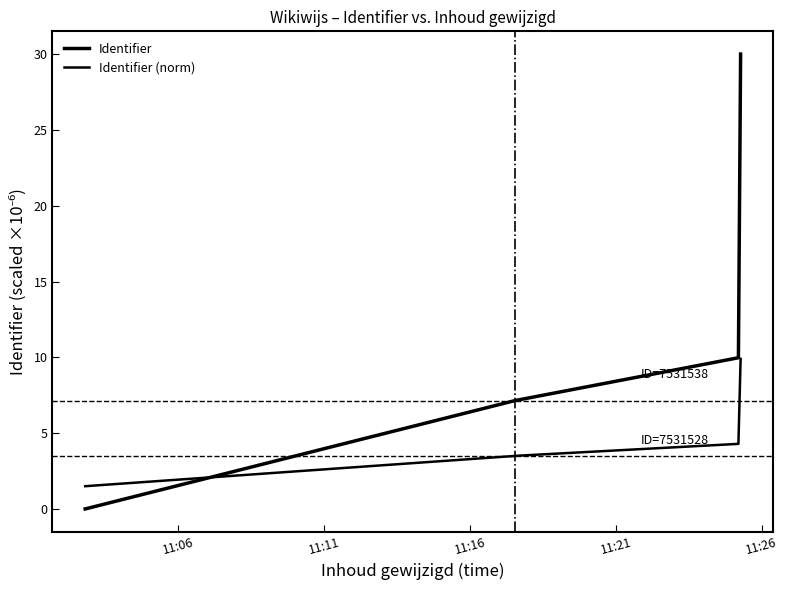

What is the label of the 3rd point from the left?

2023-04-05 11:25:17